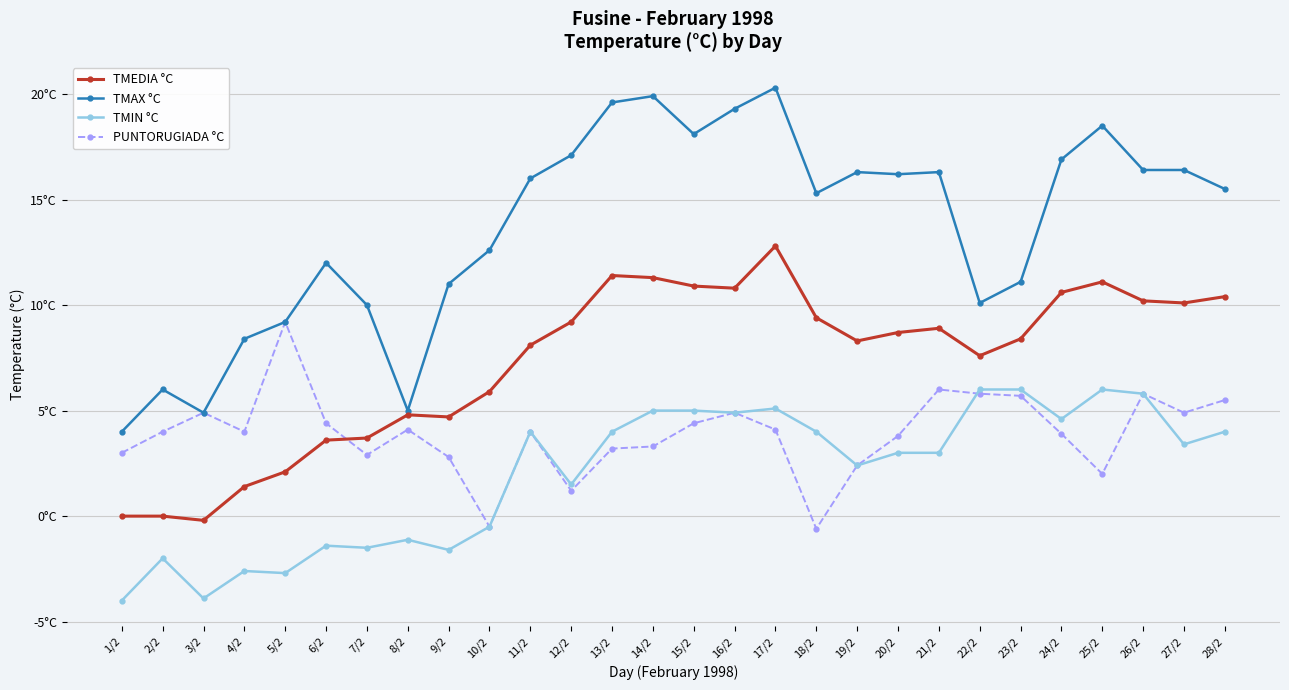

Does the chart have visible grid lines?

Yes